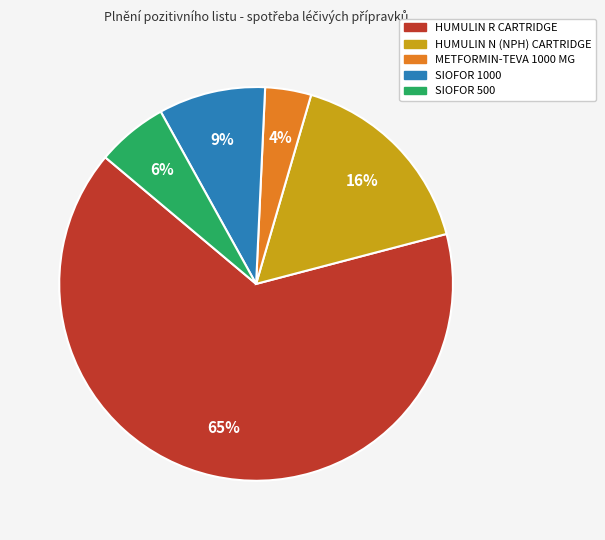

Count the number of slices in the pie.

5